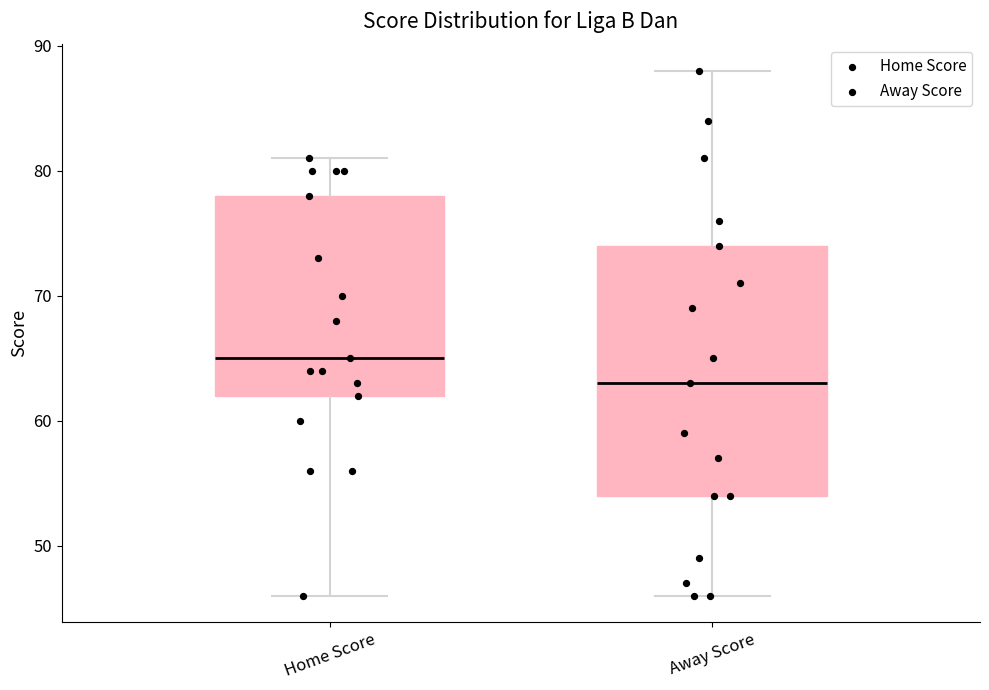

Where does the median line of the box for Away Score sit on the y-axis? The values are not printed on the chart, so give them approximately, as read against the axis.

63